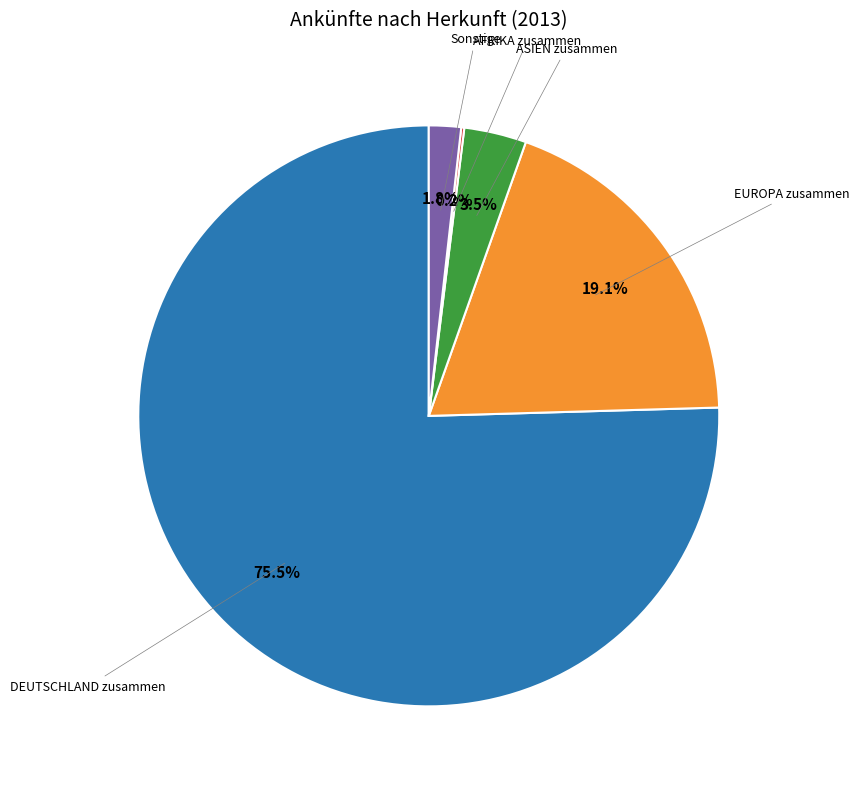

Is there a majority slice in this chart?

Yes